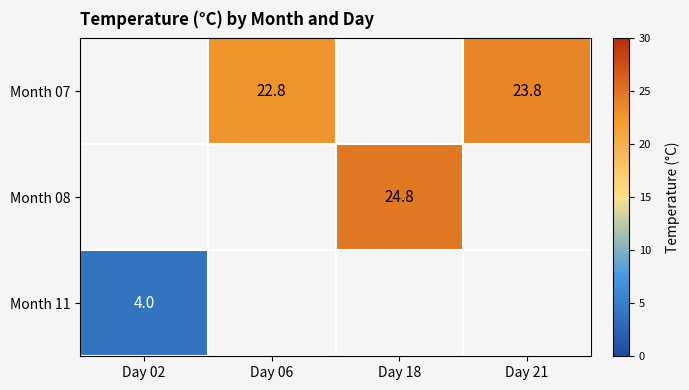

Is the value of Month 07 at Day 21 greater than the value of Month 08 at Day 18?

No